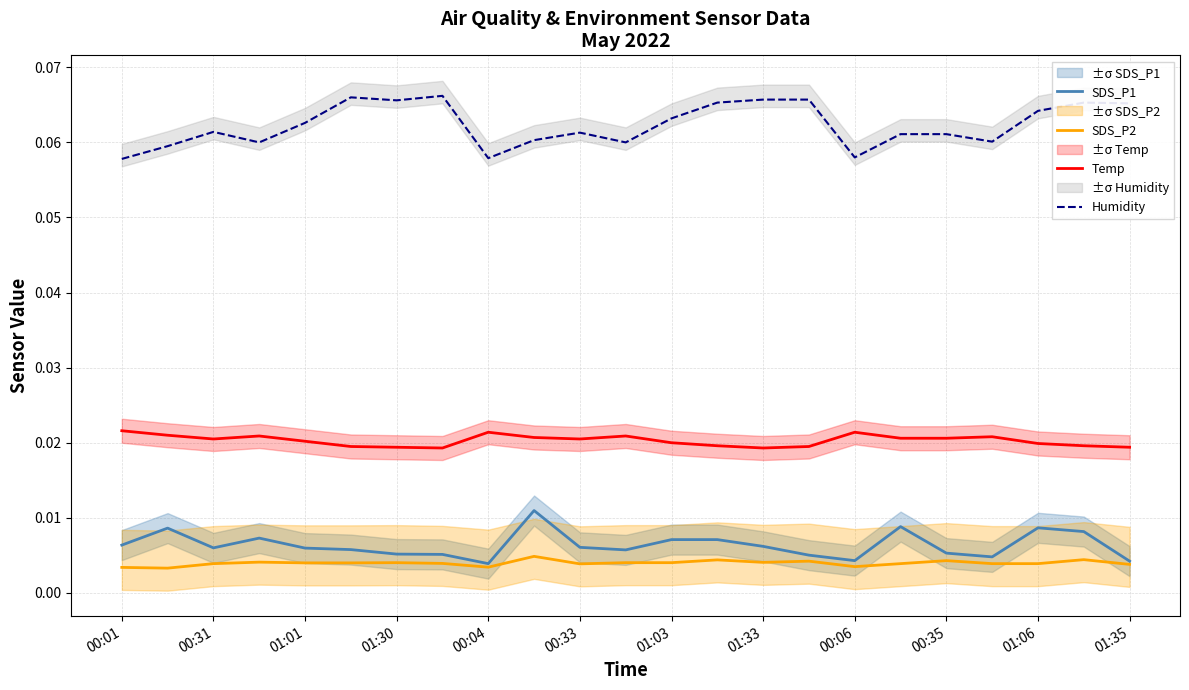

Which category has the highest value in the Temp series?

00:01